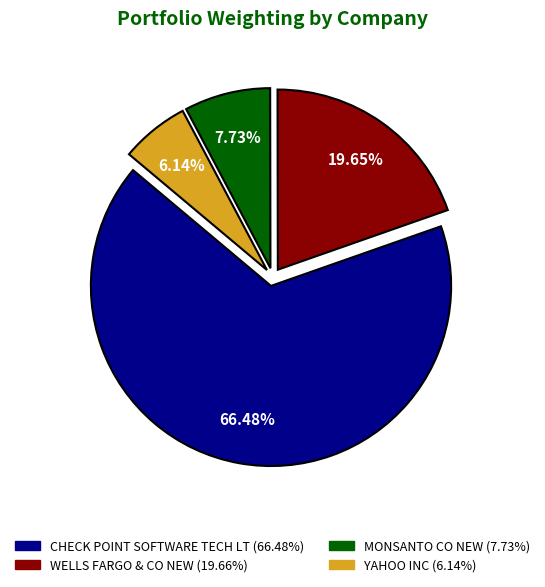

What is the total percentage of MONSANTO CO NEW and WELLS FARGO & CO NEW?

27.4%